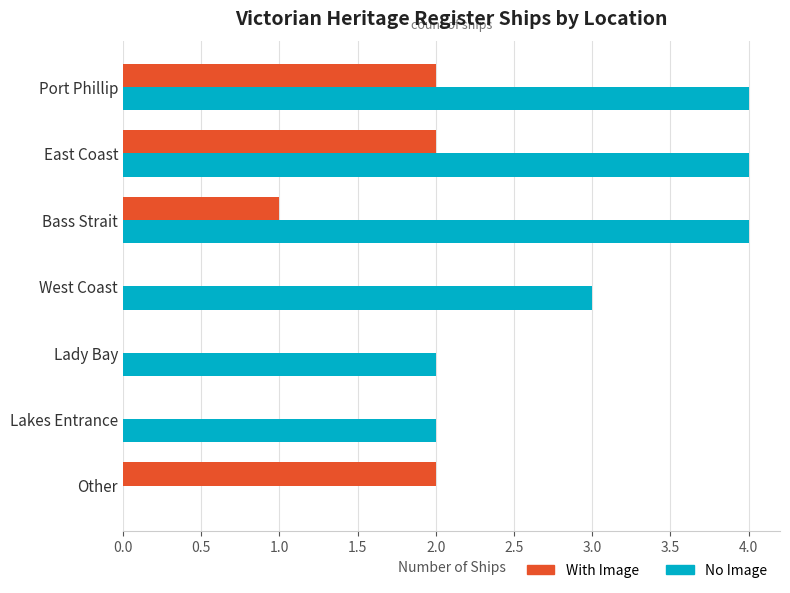

What is the sum of all No Image values?

19